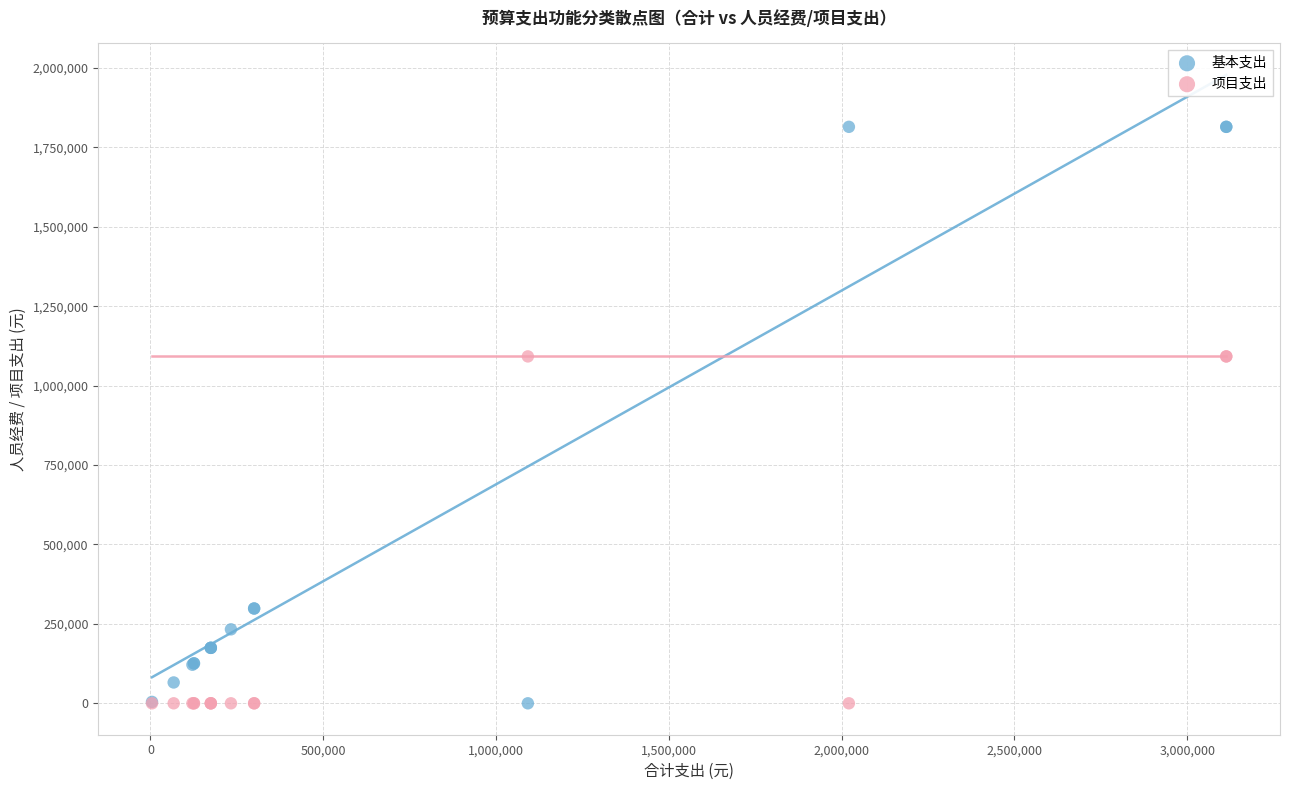

What is the X range (max minus min) for the scatter plot?

3108506.1